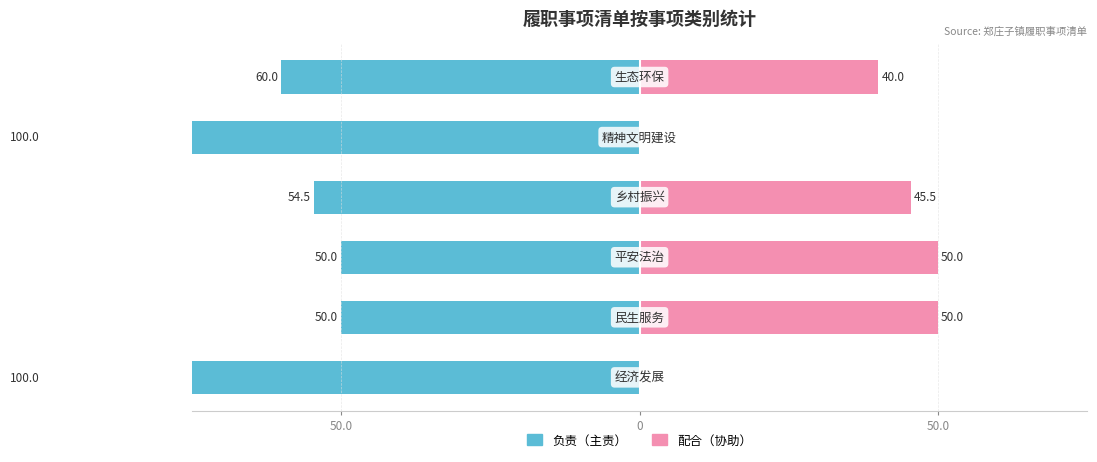

Reading left to right, what are all the values shown in this chart?

Owner-occupied: -100.0	-50.0	-50.0	-54.5	-100.0	-60.0
Renter-occupied: 0.0	50.0	50.0	45.5	0.0	40.0